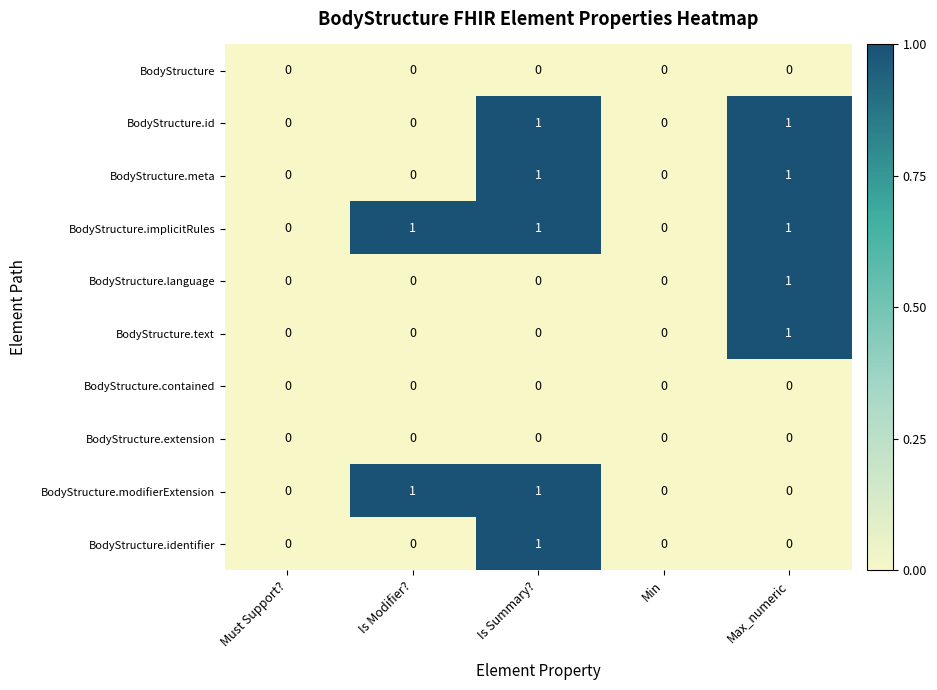

Count the BodyStructure.text values in the range 0 to 1.

5